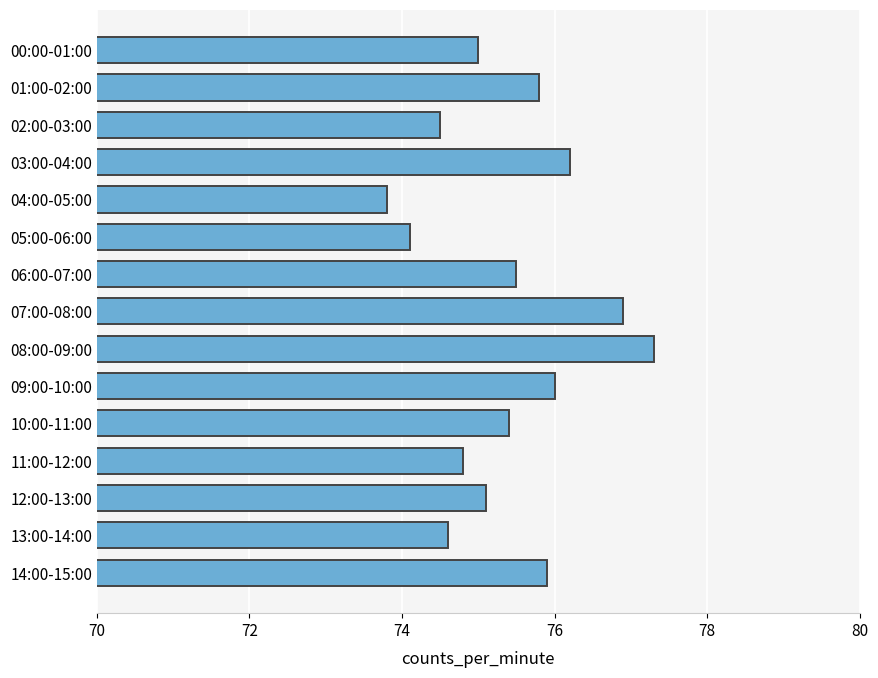

Rank the categories by value from highest to lowest.

08:00-09:00, 07:00-08:00, 03:00-04:00, 09:00-10:00, 14:00-15:00, 01:00-02:00, 06:00-07:00, 10:00-11:00, 12:00-13:00, 00:00-01:00, 11:00-12:00, 13:00-14:00, 02:00-03:00, 05:00-06:00, 04:00-05:00